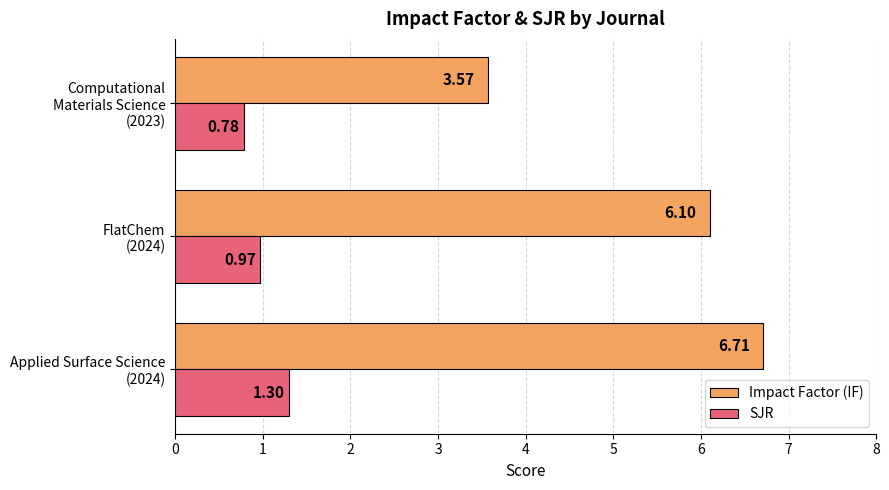

Where is Impact Factor (IF) nearest to the value 5?

FlatChem
(2024)